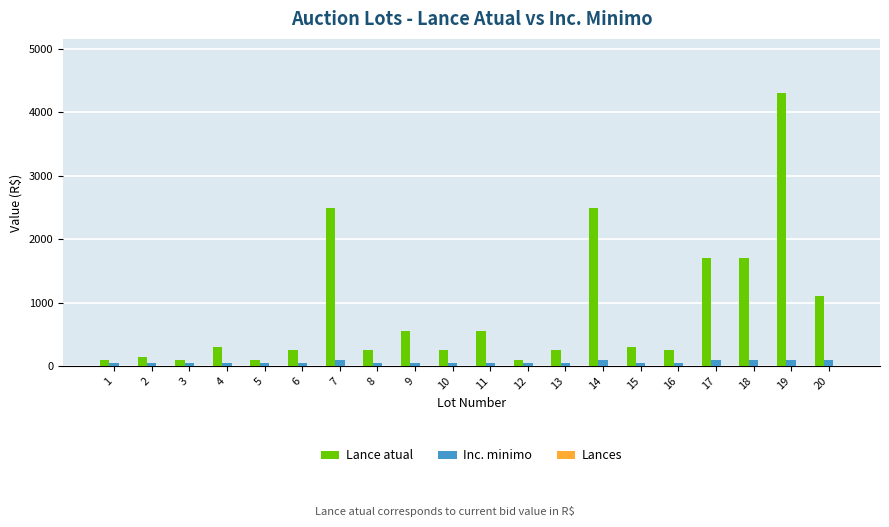

What is the average value of the Lance atual series?

865